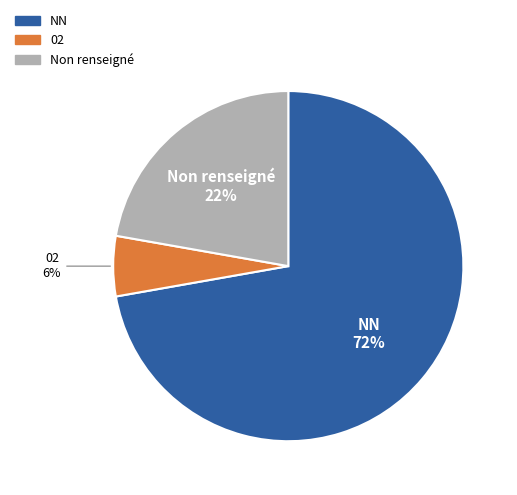

To the nearest percent, what is the average slice percentage?

33%